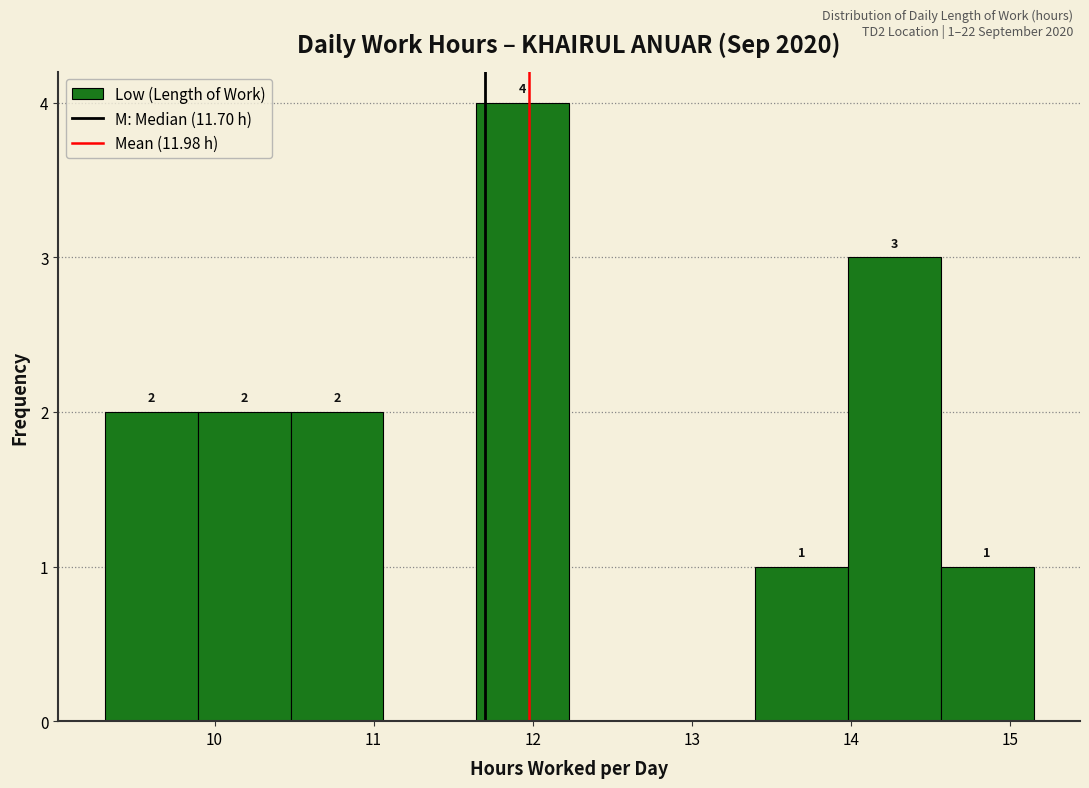

Which range on the x-axis has the tallest bar?

11.6 to 12.2